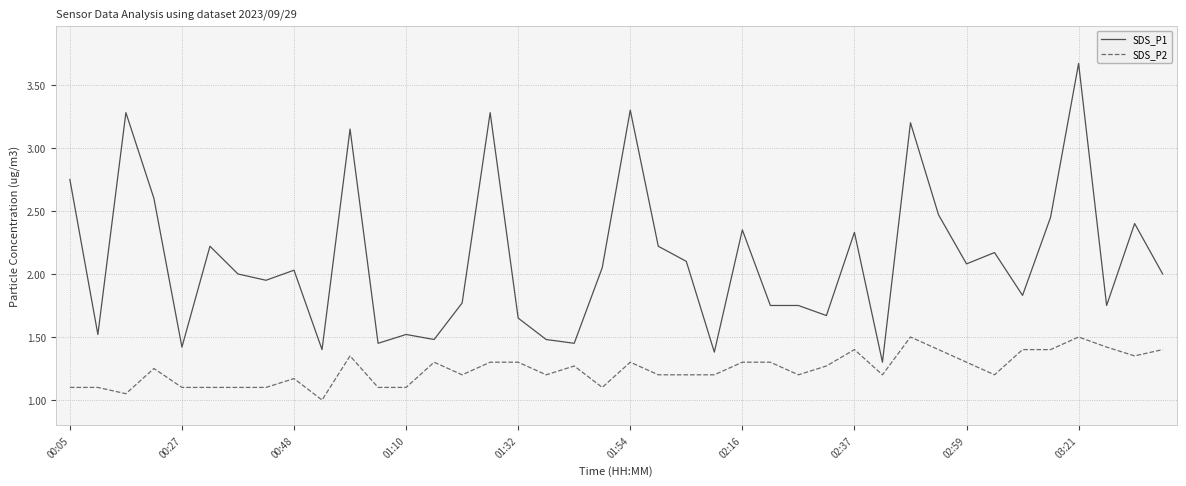

Which series has the widest spread of values?

SDS_P1